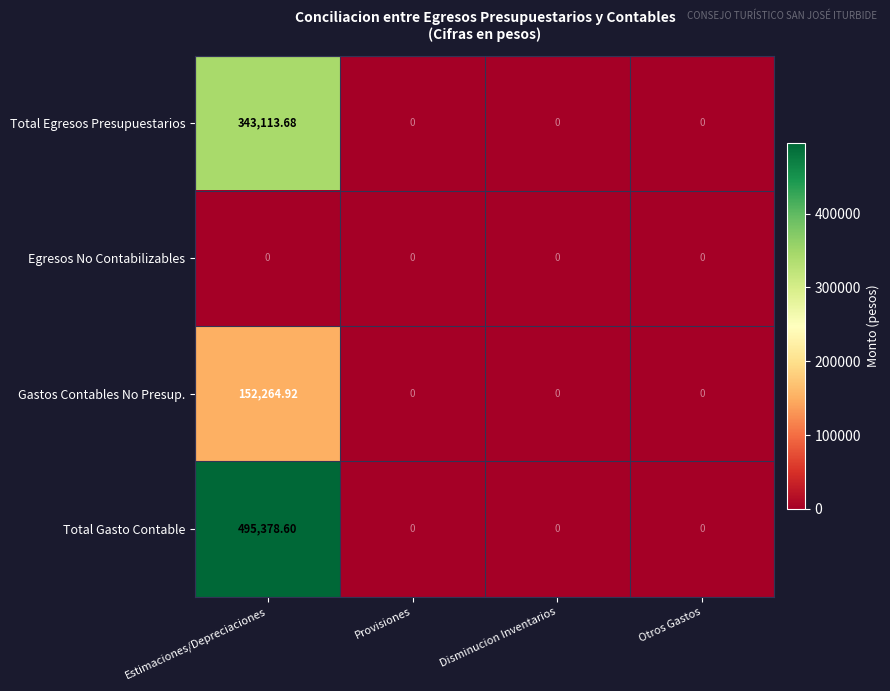

Which series changed the most between Estimaciones/Depreciaciones and Provisiones?

Total Gasto Contable